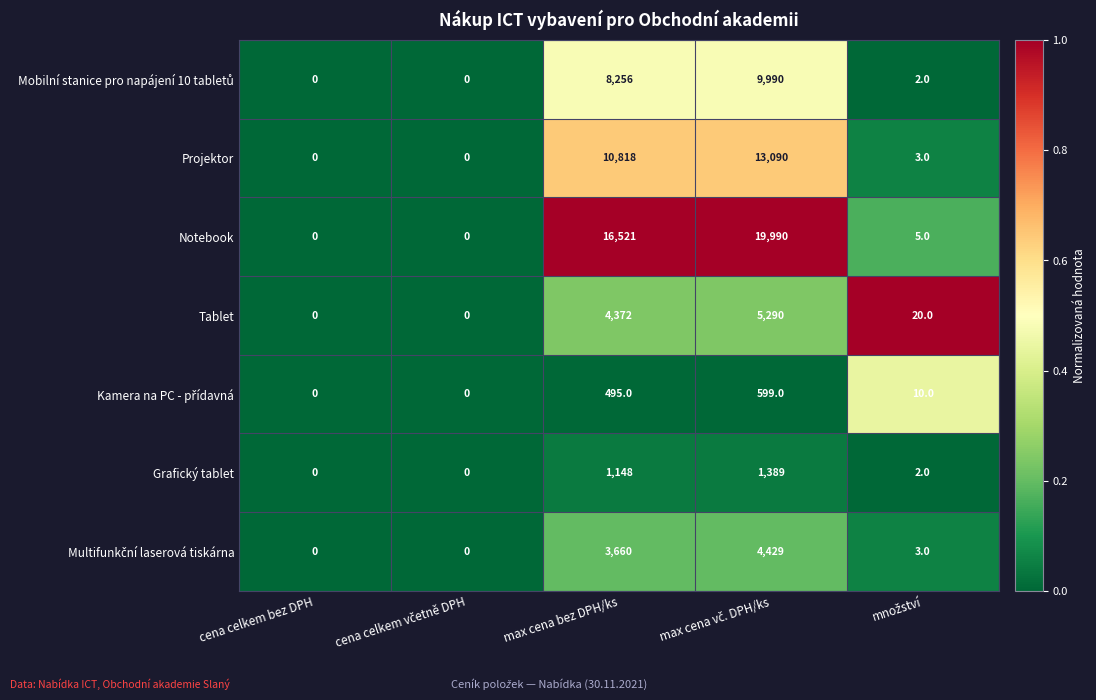

What is the difference between the highest and lowest values at max cena bez DPH/ks?

16026